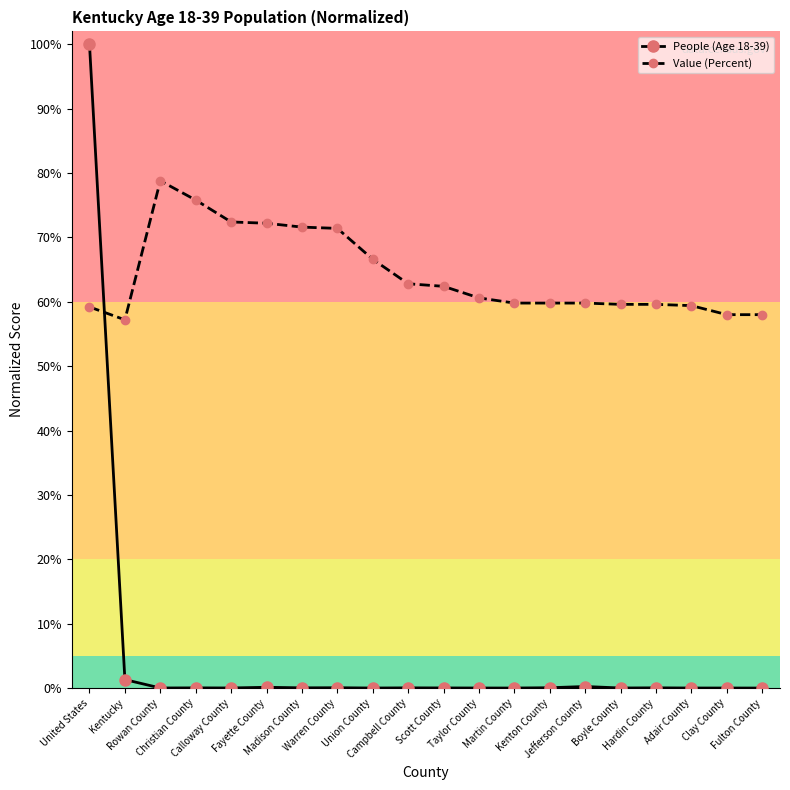

Which series has the widest spread of values?

People (Age 18-39)